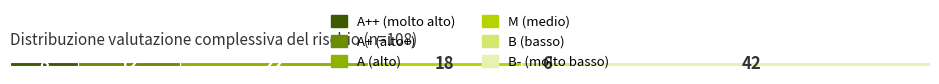

Is it true that the value at M is 18?

True